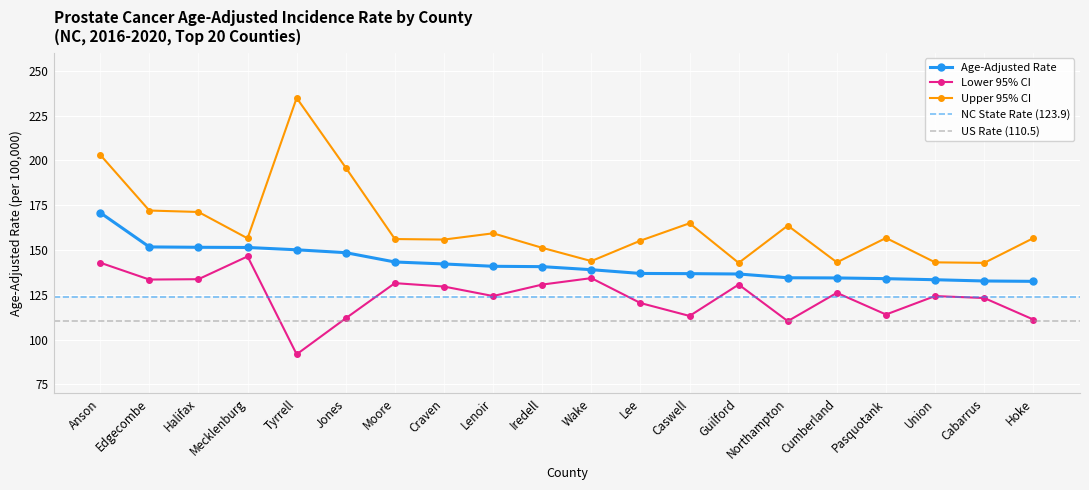

How many values in the Age-Adjusted Rate series are below 140?

10